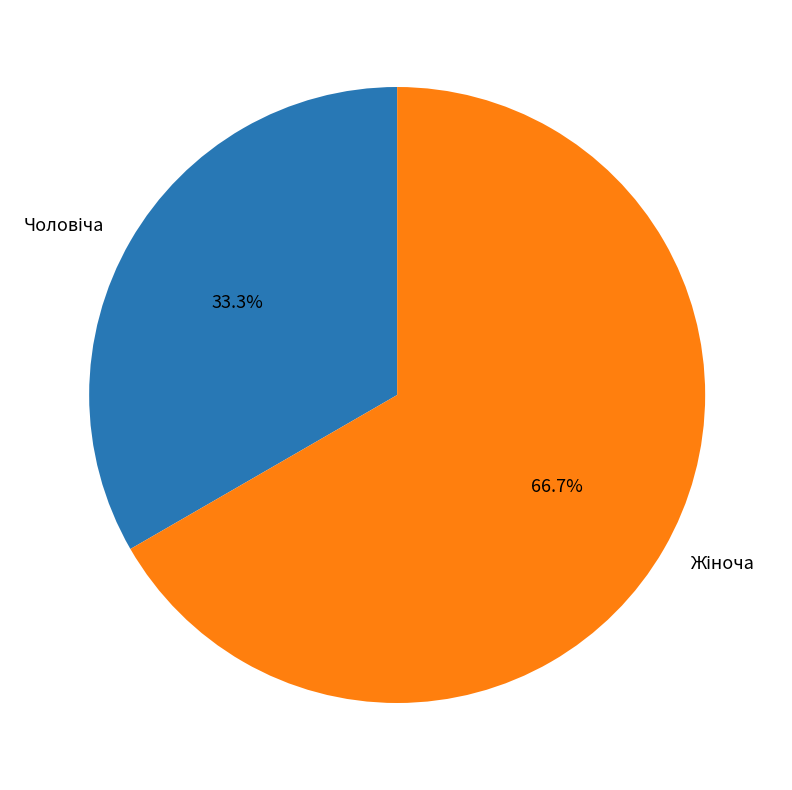

How many slices are in this pie chart?

2